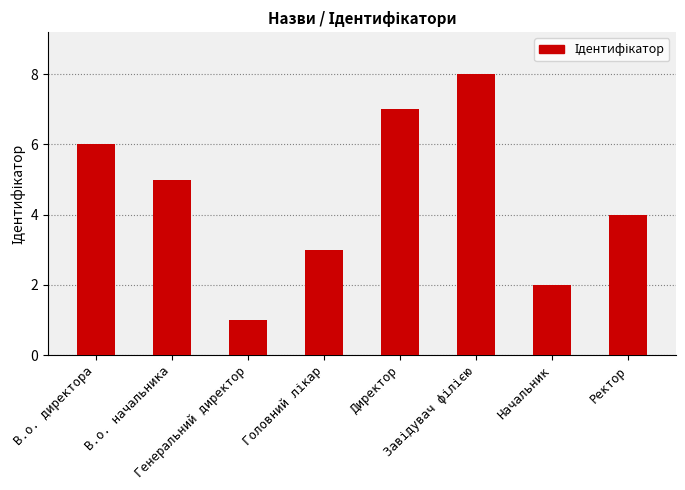

Does the chart contain any negative values?

No